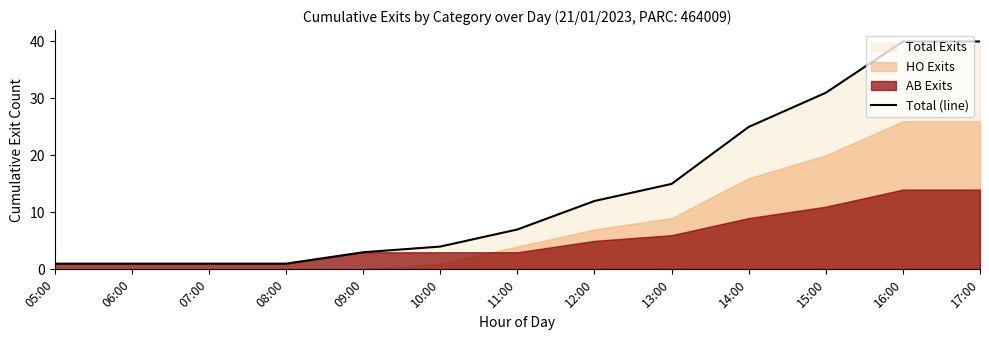

What is the minimum value shown in the chart?

1